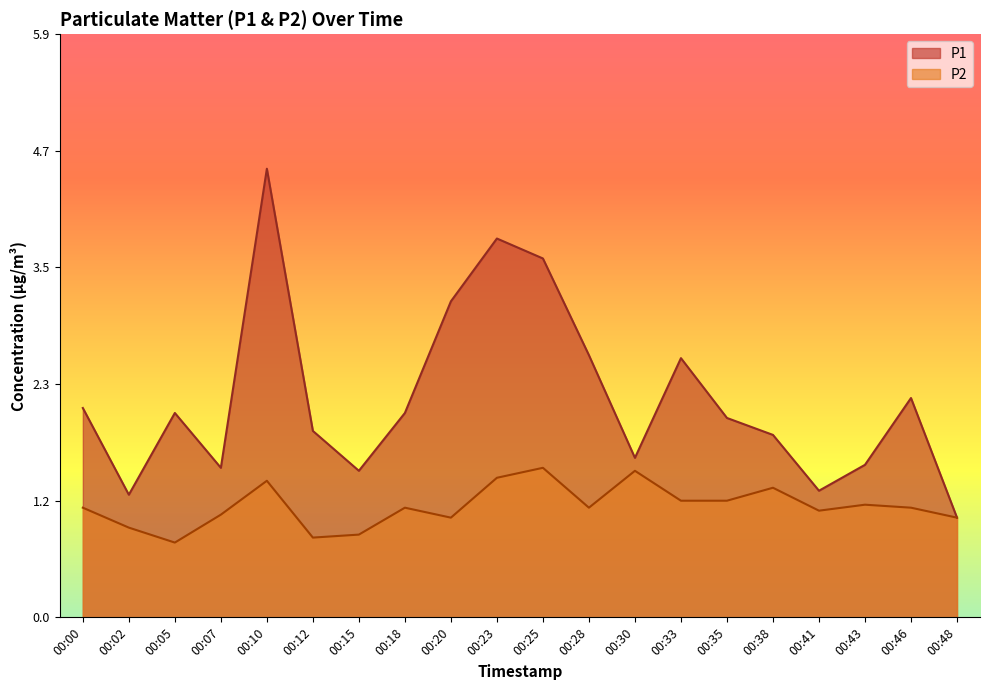

Rank the categories by P2 value from highest to lowest.

00:25, 00:30, 00:23, 00:10, 00:38, 00:33, 00:35, 00:43, 00:00, 00:18, 00:28, 00:46, 00:41, 00:07, 00:20, 00:48, 00:02, 00:15, 00:12, 00:05